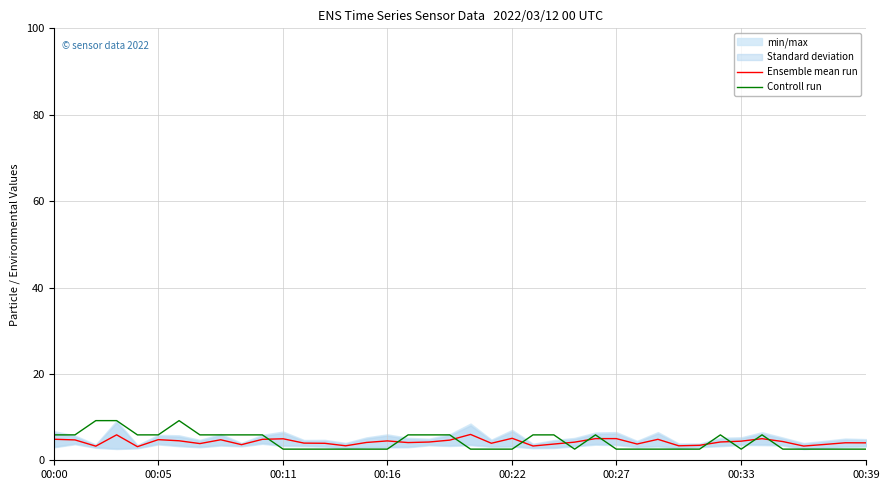

Where does the Ensemble mean run series first go above 4?

00:00